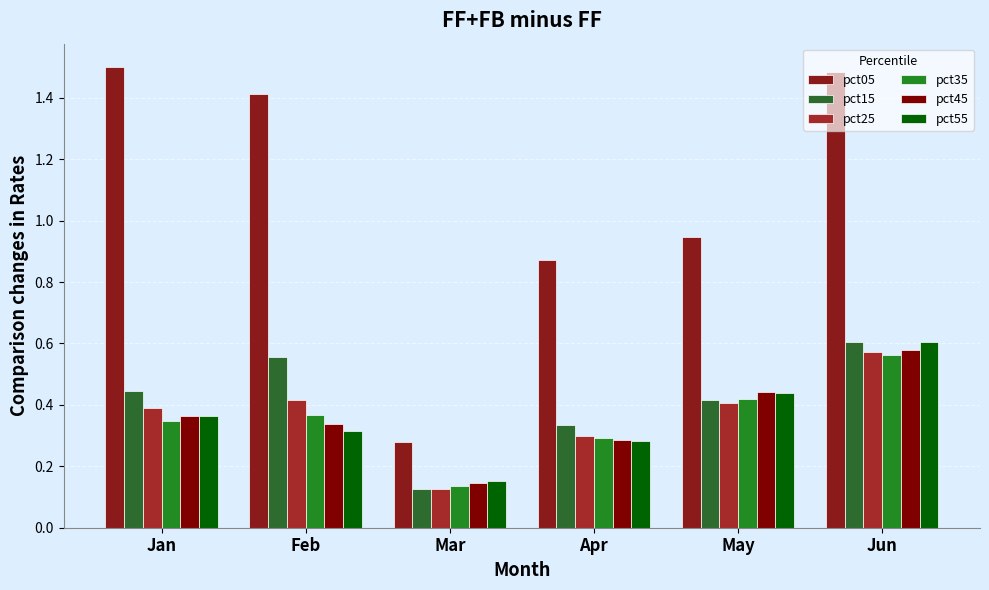

What are all the series names shown in the legend?

pct05, pct15, pct25, pct35, pct45, pct55